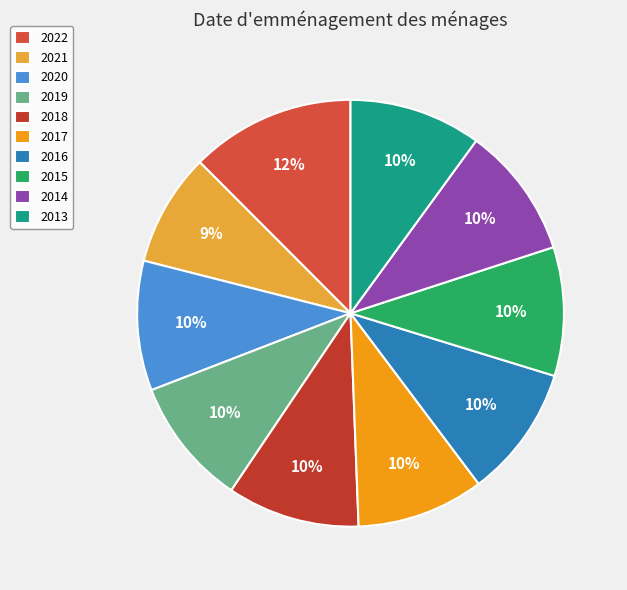

To the nearest percent, what percentage of the pie is 2020?

10%